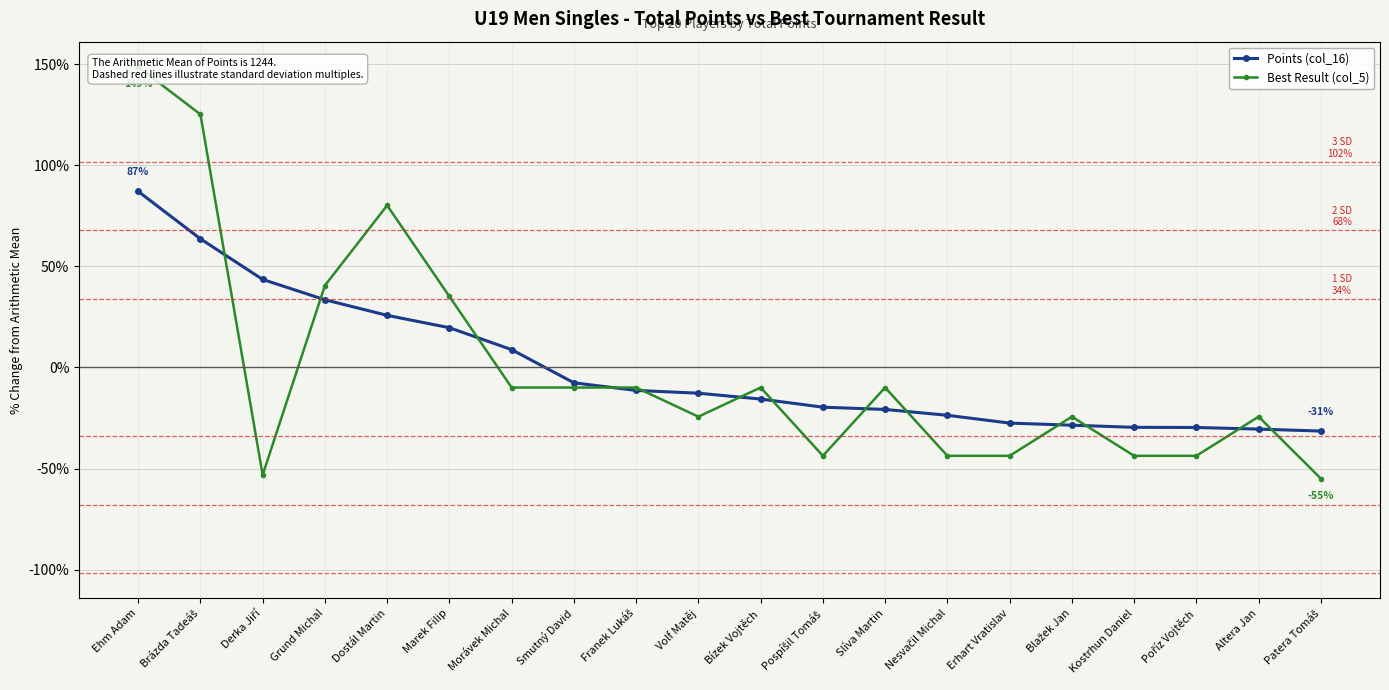

True or false: Best Result (col_5) and Points (col_16) cross at least once.

True